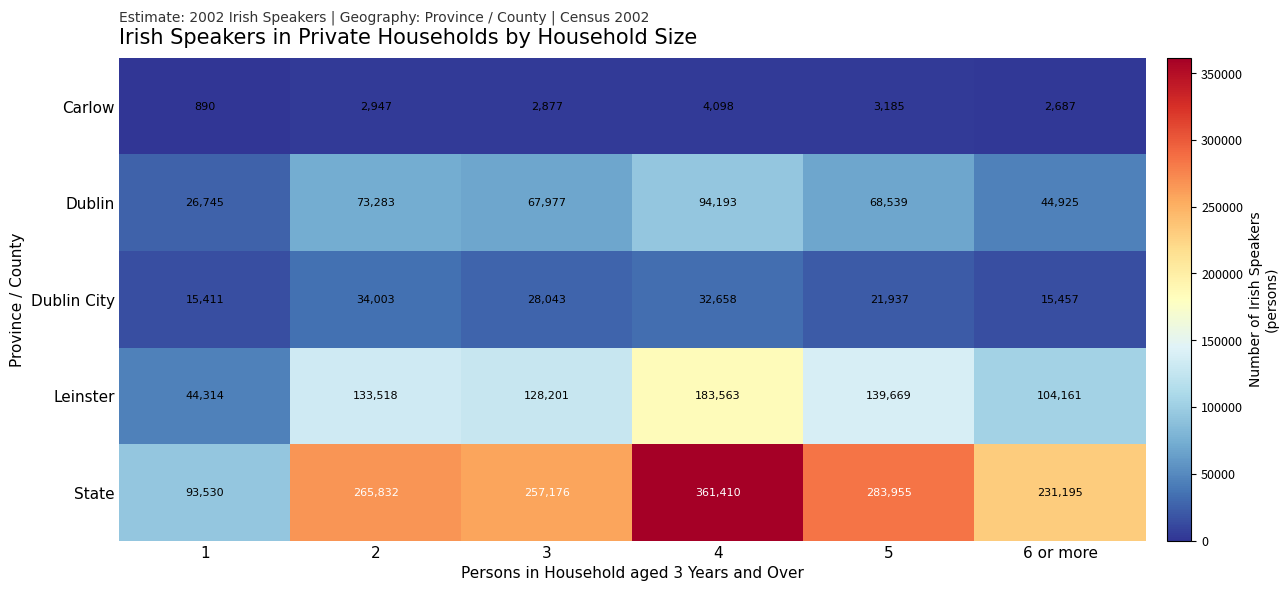

Between 1 and 4, which series saw the biggest shift?

State